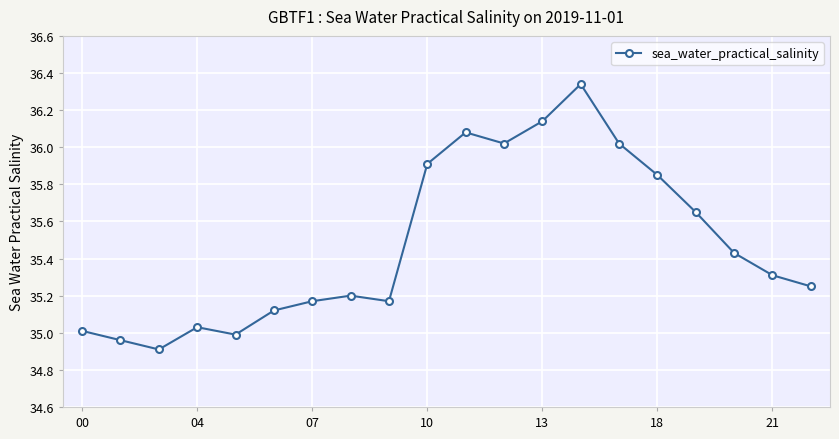

True or false: the data has more than 0 interior local peaks.

True